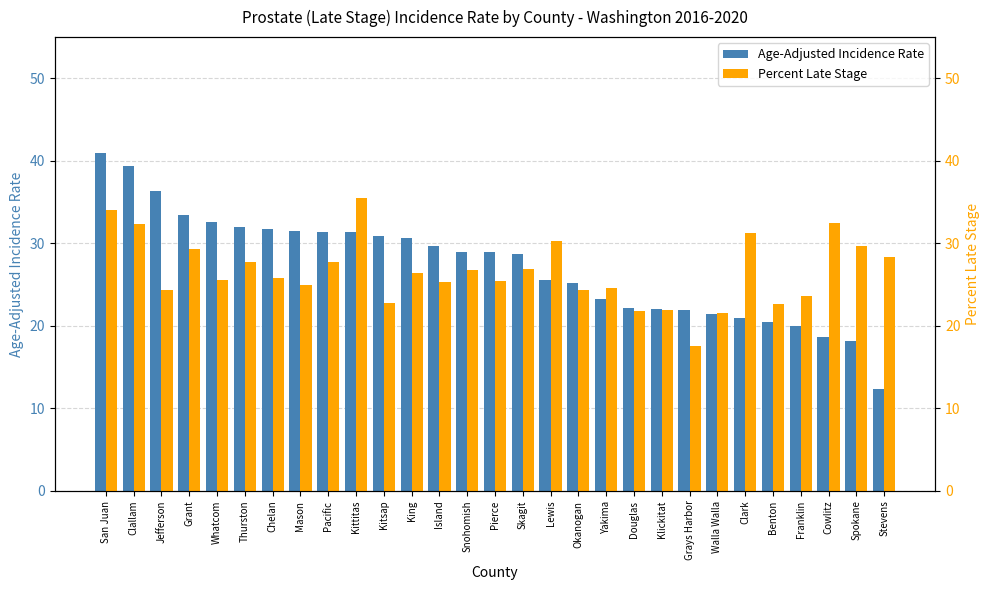

What is the sum of the Percent Late Stage values at Pierce and Whatcom?

50.9